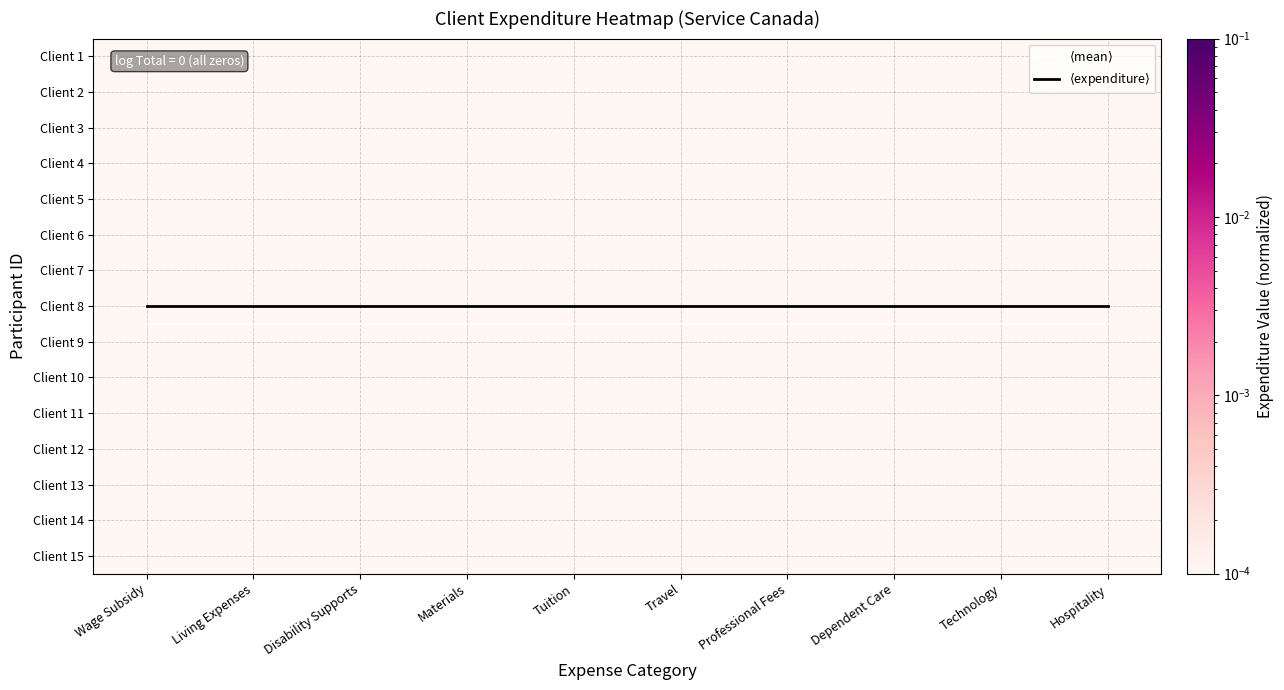

True or false: Client 5 has a value of 0.0 at Living Expenses.

False